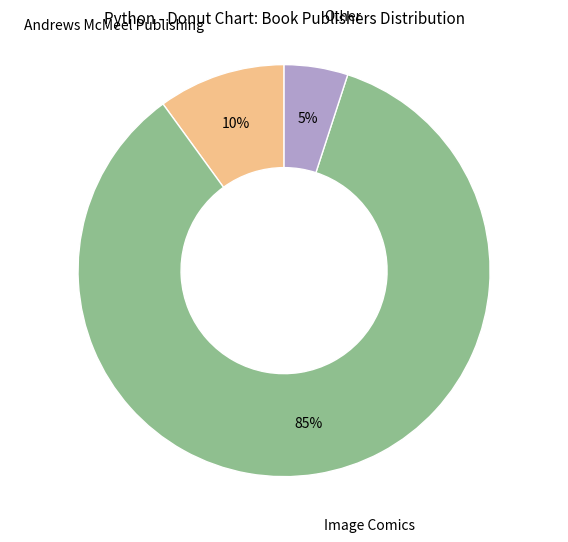

Do Andrews McMeel Publishing and Other together represent more than half of the pie?

No